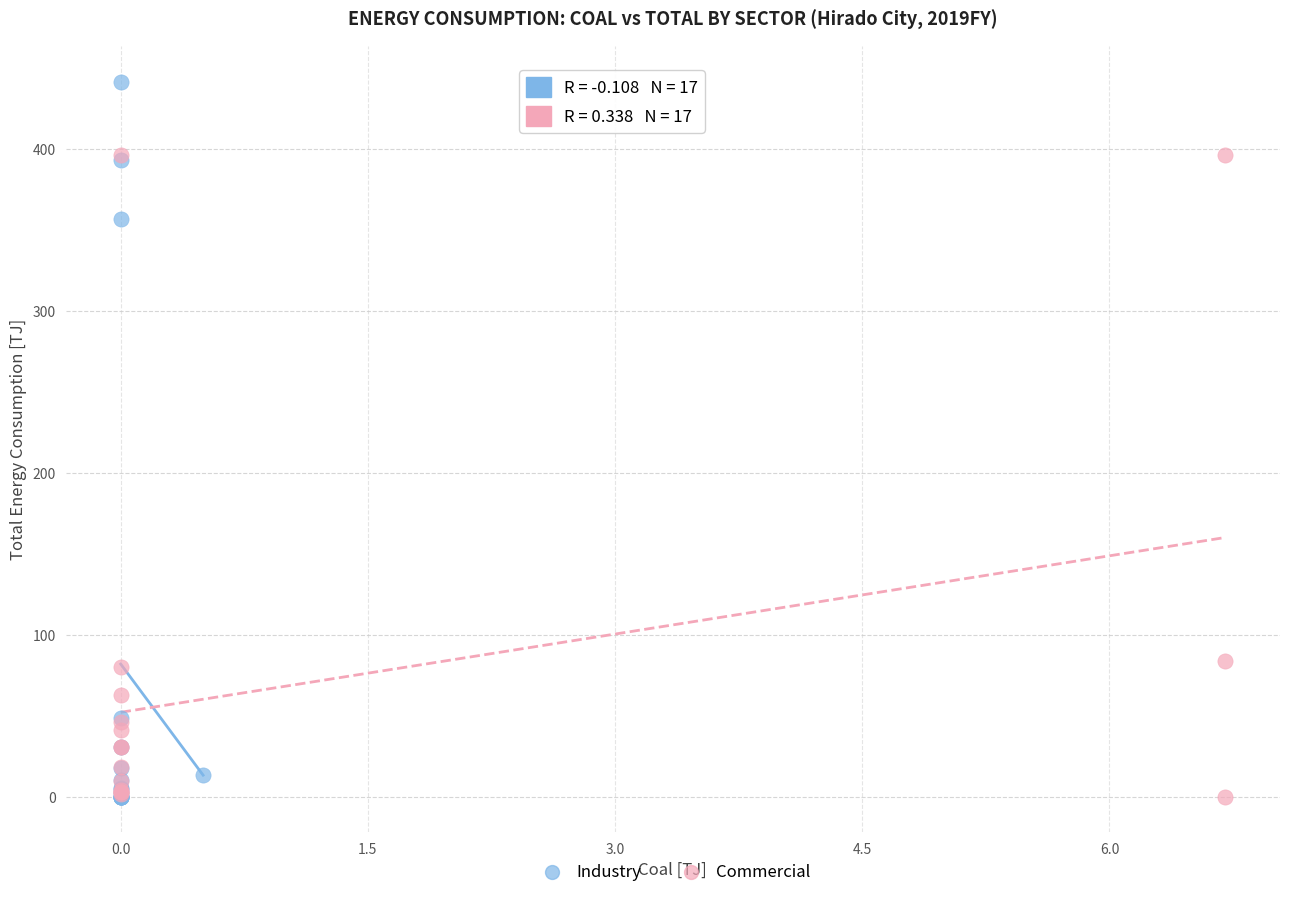

Which series has the largest Y range (max minus min)?

Industry